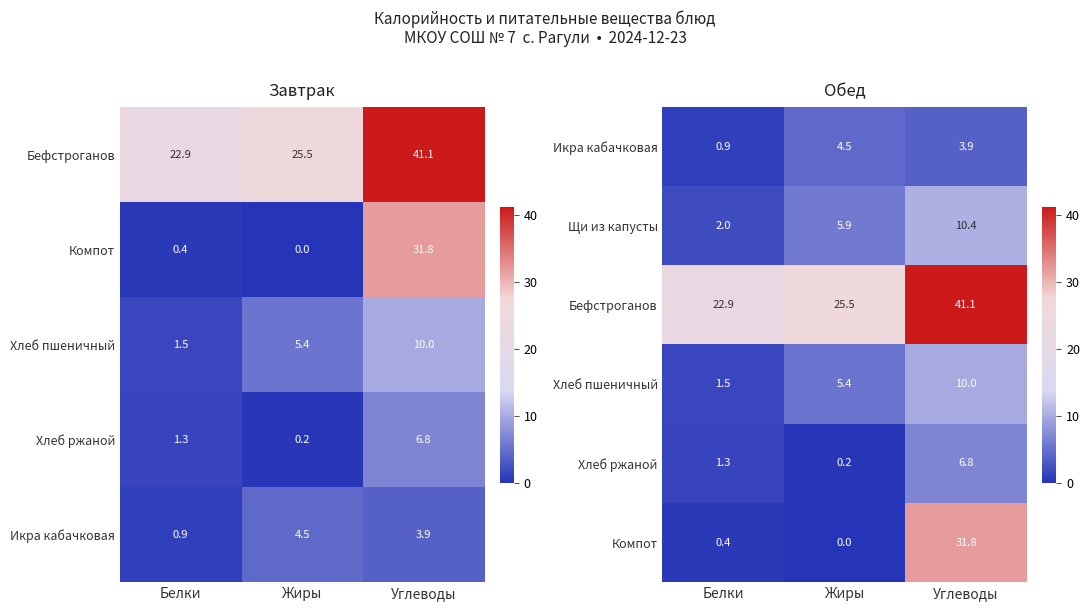

Rank the categories by Щи из капусты value from lowest to highest.

Белки, Жиры, Углеводы